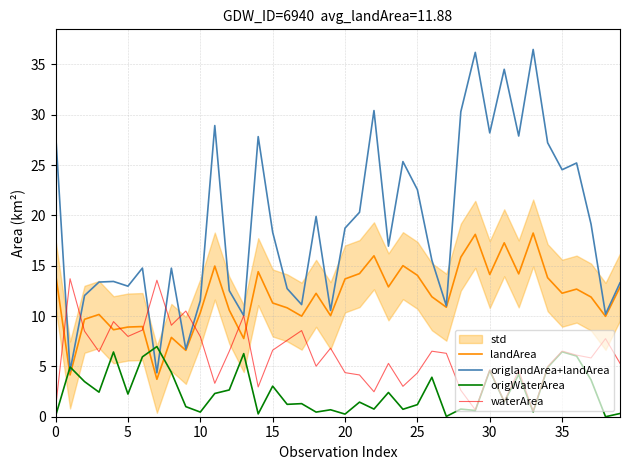

Is it true that landArea equals 8.9 at 5?

True